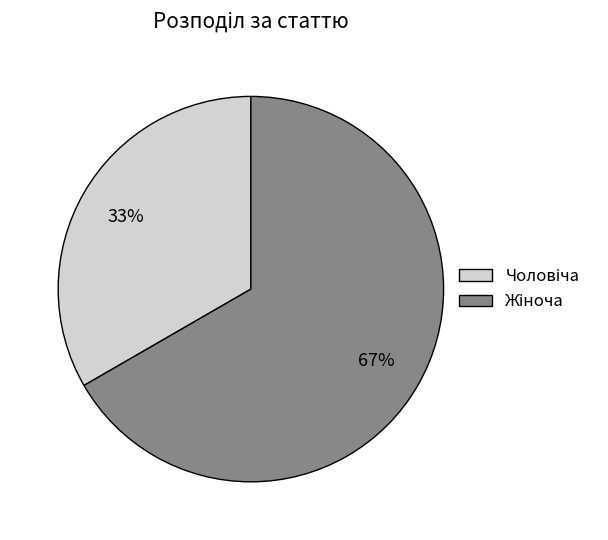

Is there a majority slice in this chart?

Yes